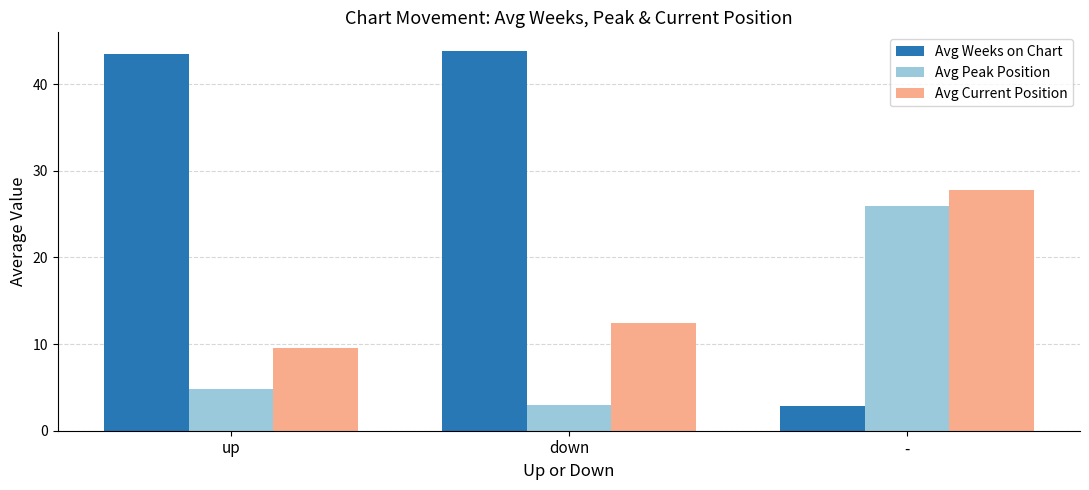

The value of Avg Current Position at up is 9.5. True or false?

True